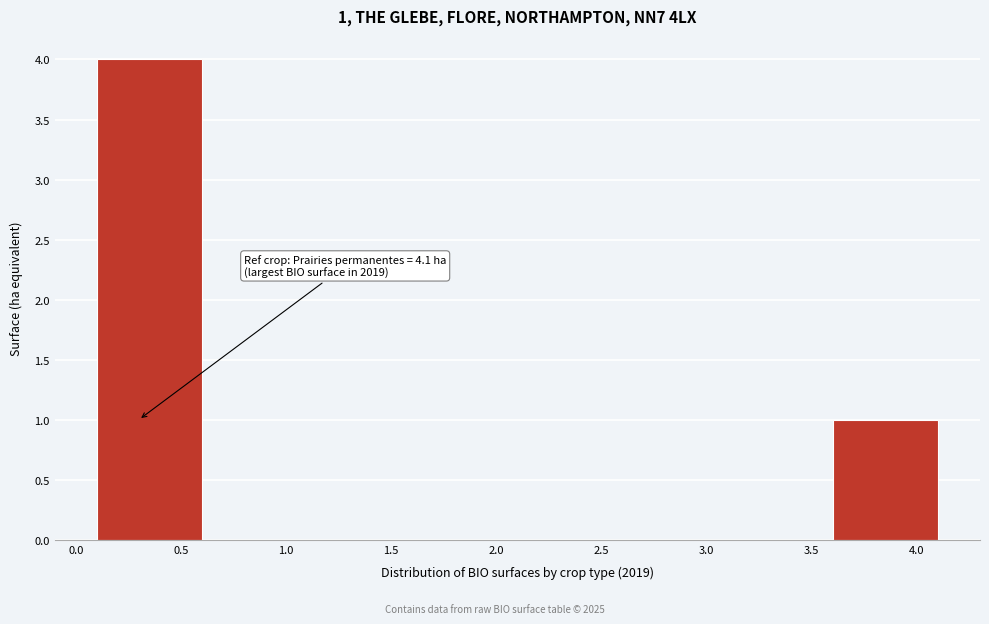

Which range on the x-axis has the tallest bar?

0.1 to 0.6